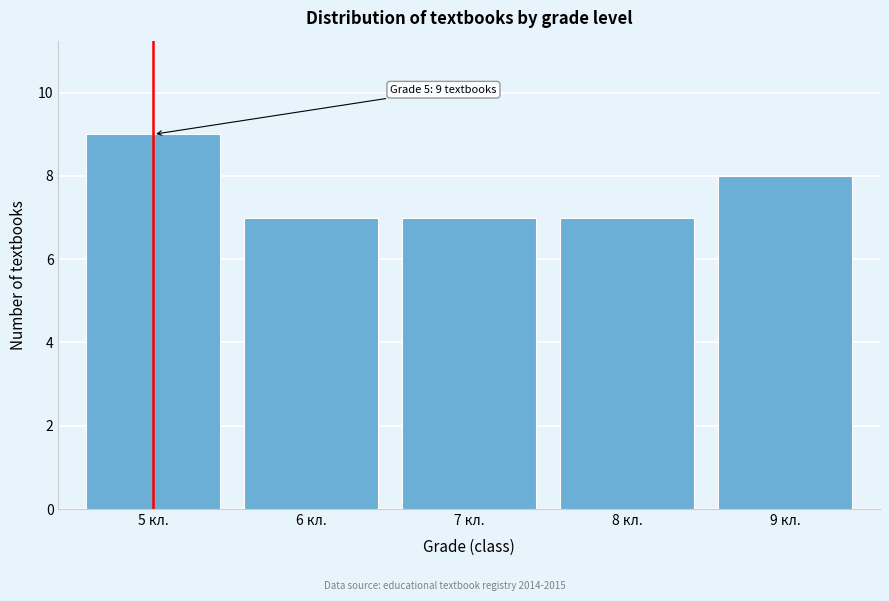

Reading left to right, transcribe all the data shown in this chart.

5 кл.=9	6 кл.=7	7 кл.=7	8 кл.=7	9 кл.=8